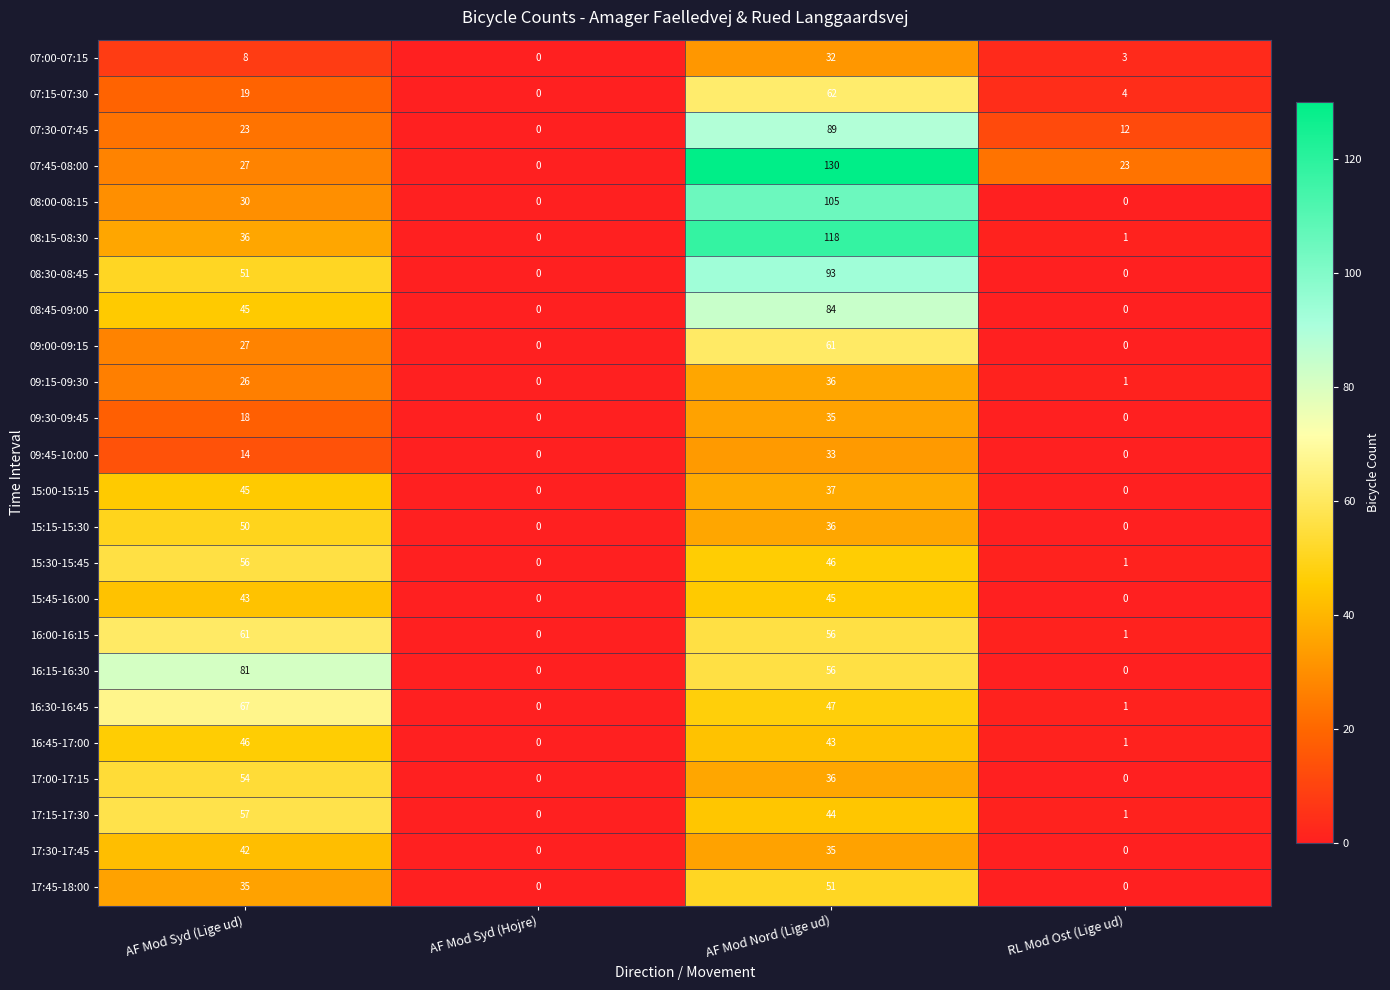

At which category is the sum across all series the highest?

AF Mod Nord (Lige ud)